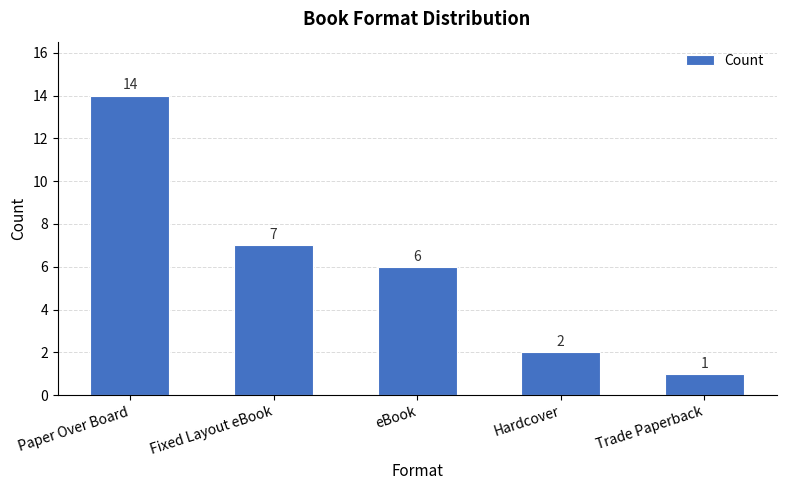

What value does the data have at Paper Over Board, to the nearest 10?

10